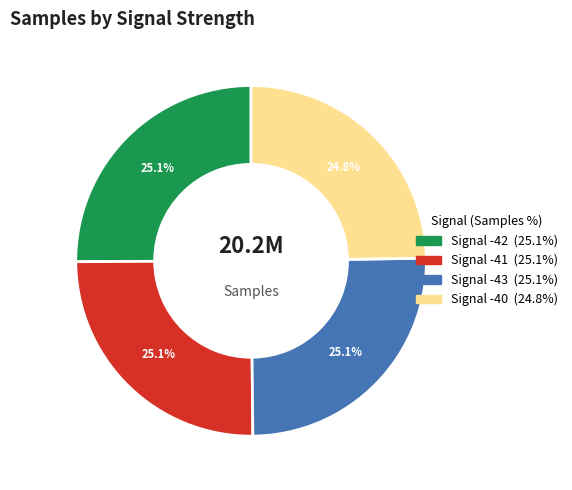

What is the ratio of the value at Signal -40 to the value at Signal -43?

1.0